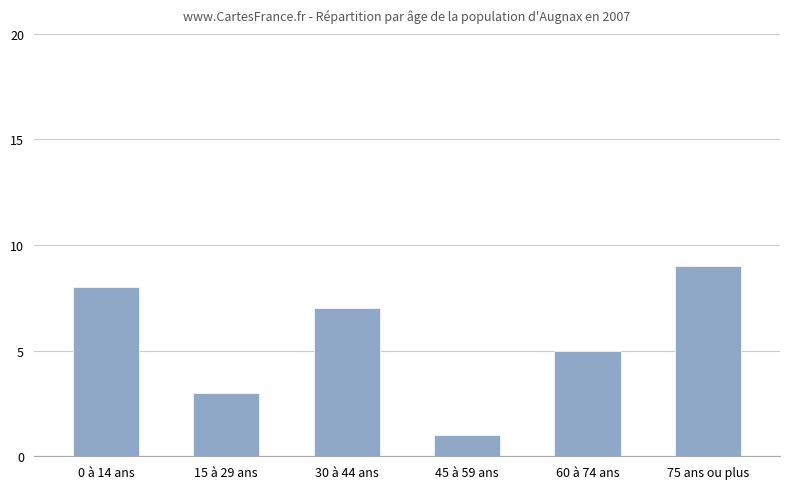

The value at 30 à 44 ans is 7. True or false?

True